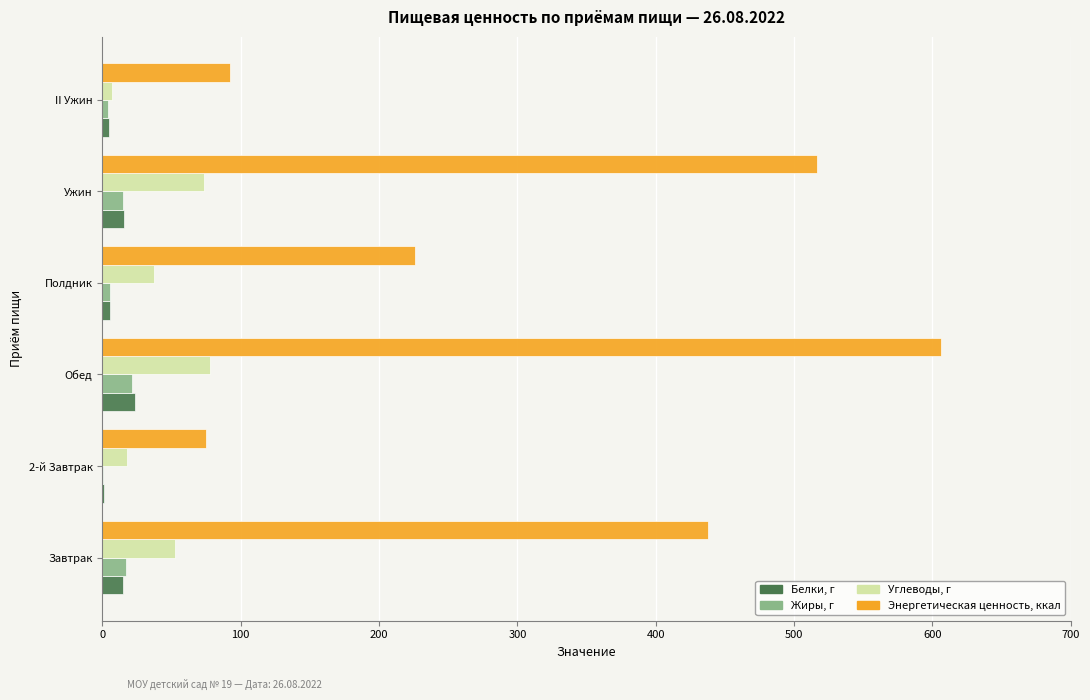

What is the sum of all Белки, г values?

66.6